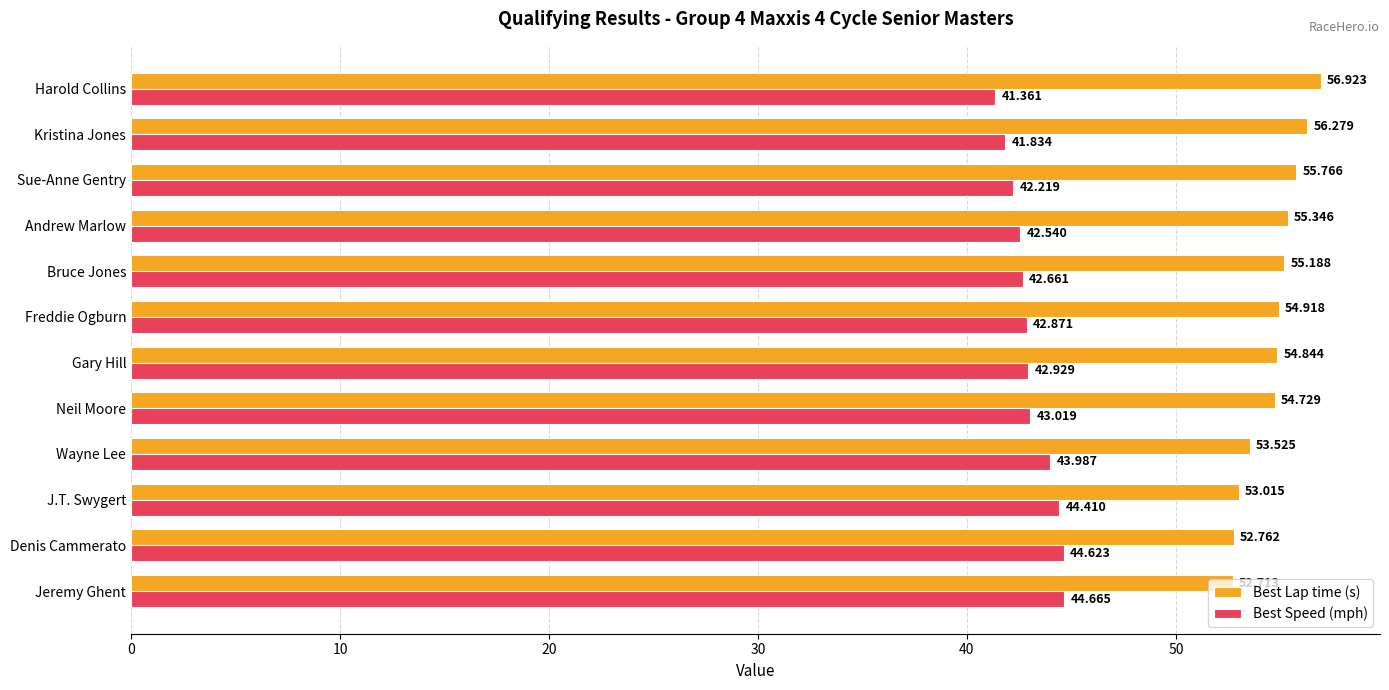

Between Jeremy Ghent and Sue-Anne Gentry, which series saw the biggest shift?

Best Lap time (s)